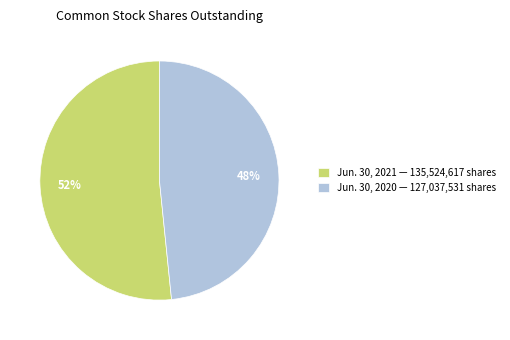

To the nearest percent, what is the average slice percentage?

50%